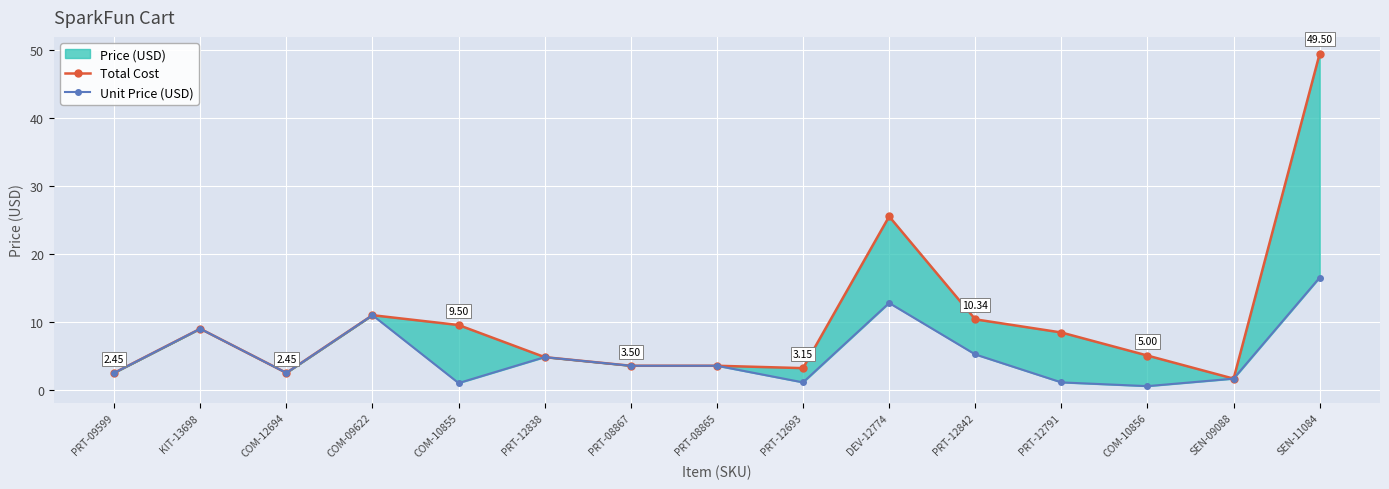

Does the chart display data point markers on the line(s)?

Yes